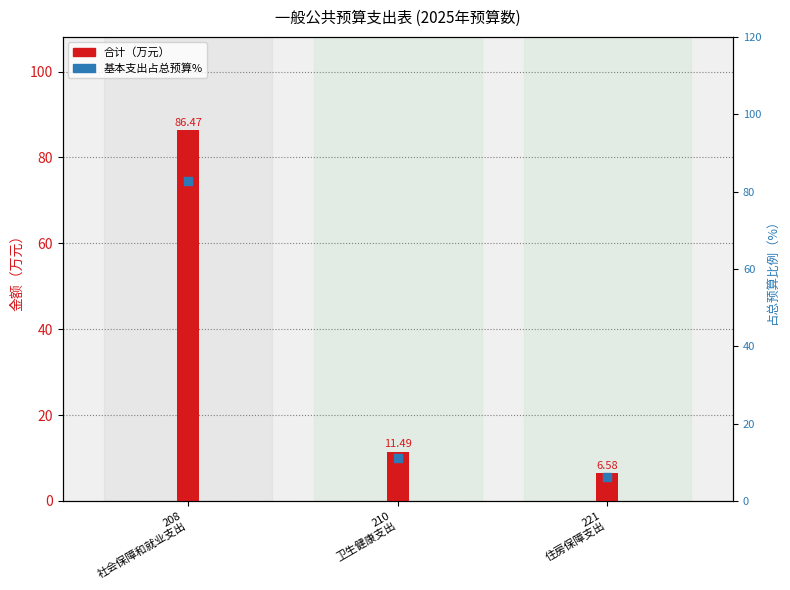

Is the value of 合计（万元） at 221
住房保障支出 greater than the value of 基本支出占总预算% at 208
社会保障和就业支出?

No